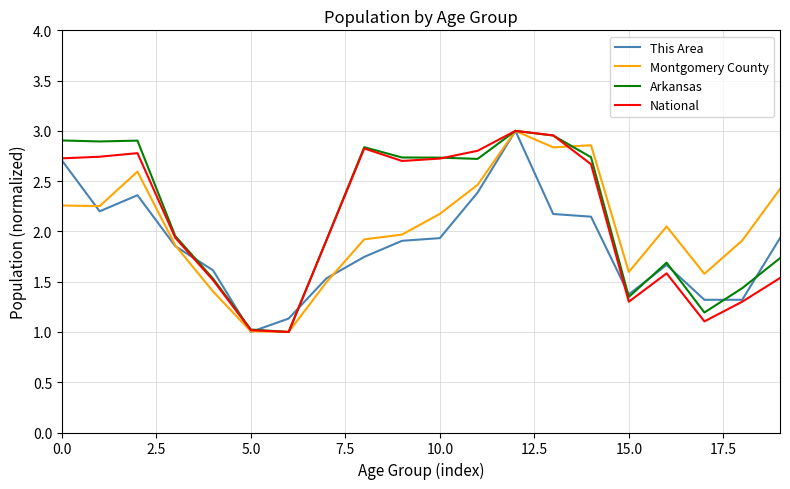

What is the lowest value of the This Area series?

1.0